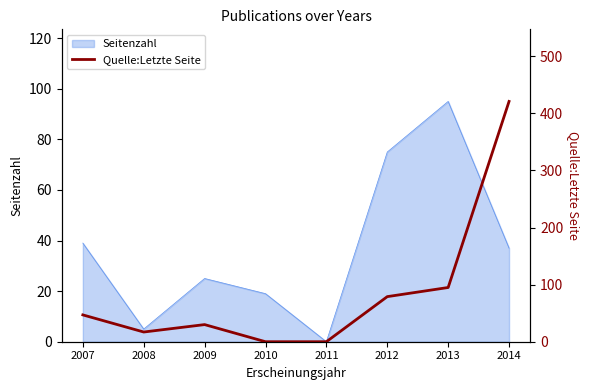

How many data points are less than 47?

4